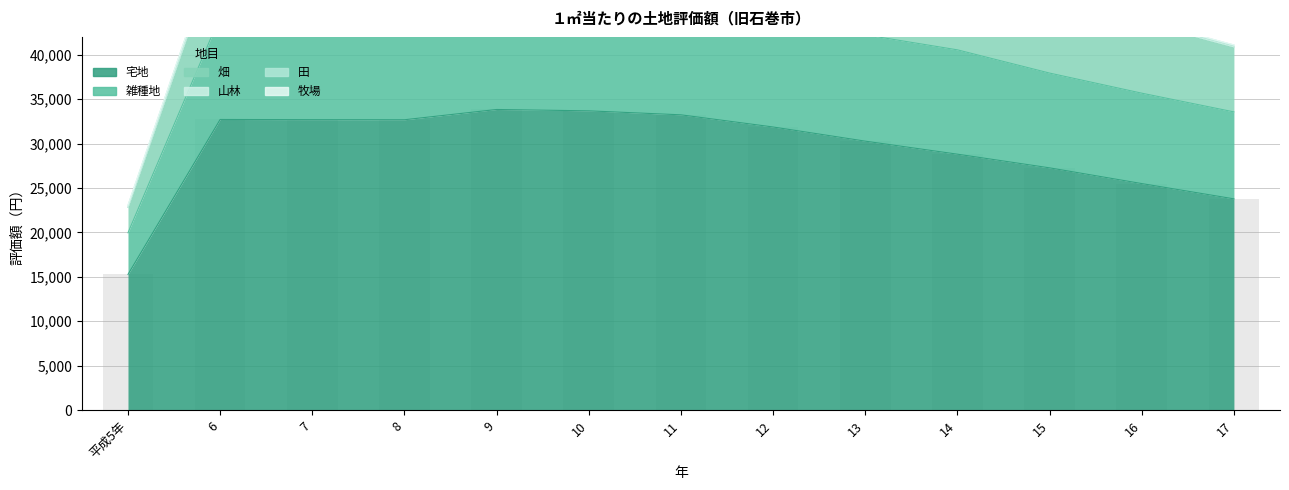

What is the difference between the highest and lowest values at 8?

32666